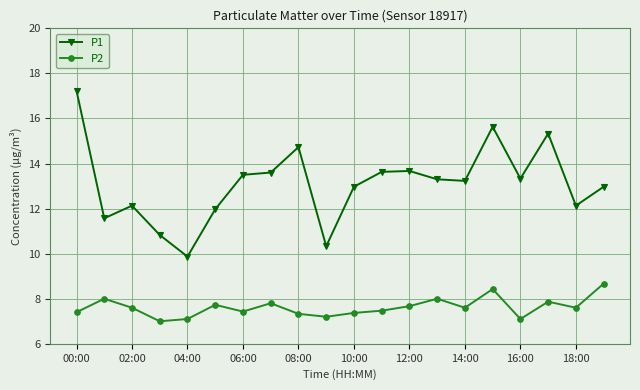

List the series in order of their peak value, highest first.

P1, P2